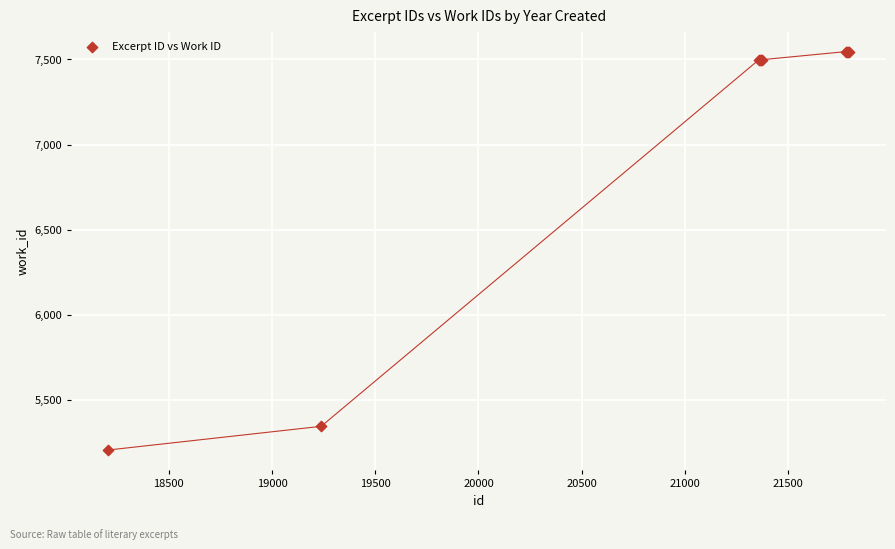

What Y value in the scatter plot is closest to 6376?

5345